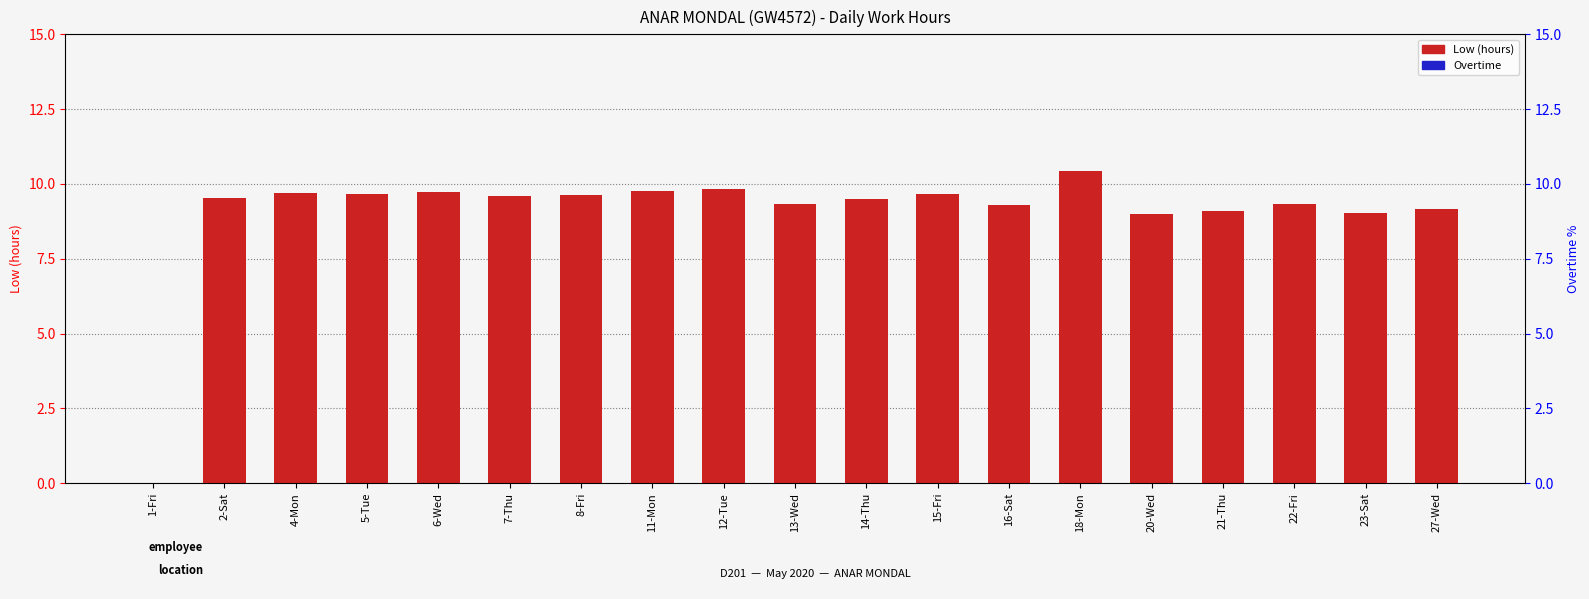

Which series has the largest range (max minus min)?

Low (hours)